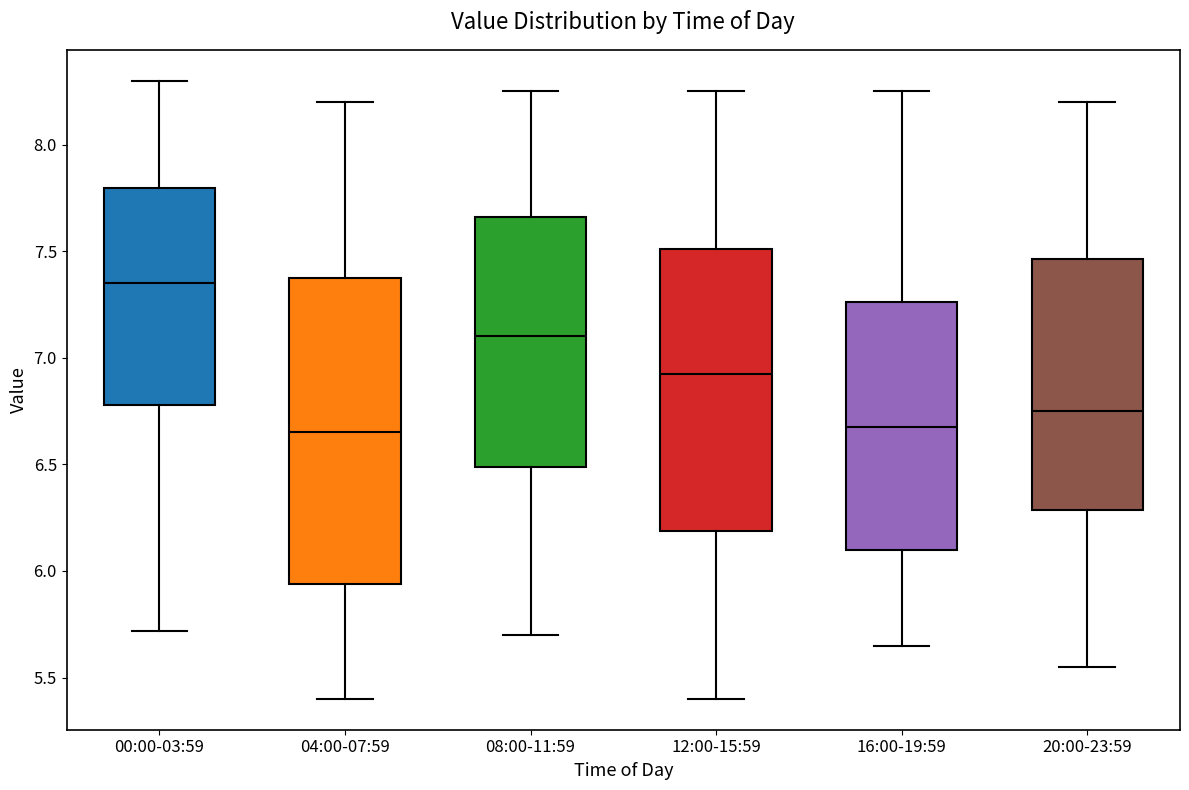

Reading left to right, read every box against the y-axis: the position of its median line, the range the box covers, and the ends of its whiskers. The values are not printed on the chart, so give them approximately, as read against the axis.

00:00-03:59: median 7.35, box 6.80 to 7.80, whiskers 5.70 to 8.30
04:00-07:59: median 6.65, box 5.95 to 7.40, whiskers 5.40 to 8.20
08:00-11:59: median 7.10, box 6.50 to 7.65, whiskers 5.70 to 8.25
12:00-15:59: median 6.95, box 6.20 to 7.50, whiskers 5.40 to 8.25
16:00-19:59: median 6.70, box 6.10 to 7.25, whiskers 5.65 to 8.25
20:00-23:59: median 6.75, box 6.30 to 7.45, whiskers 5.55 to 8.20